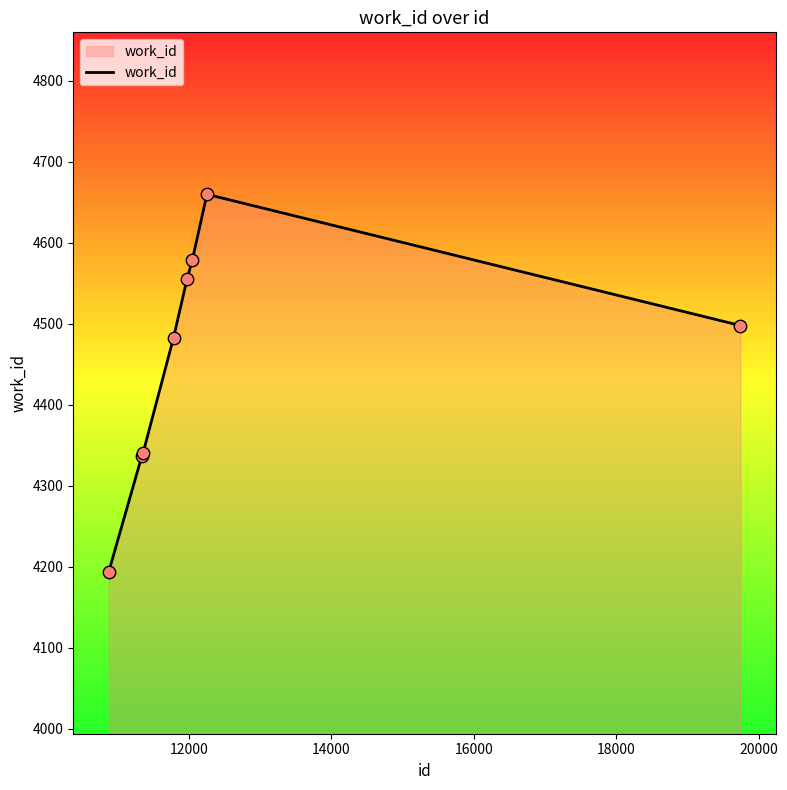

What is the maximum value shown in the chart?

4660